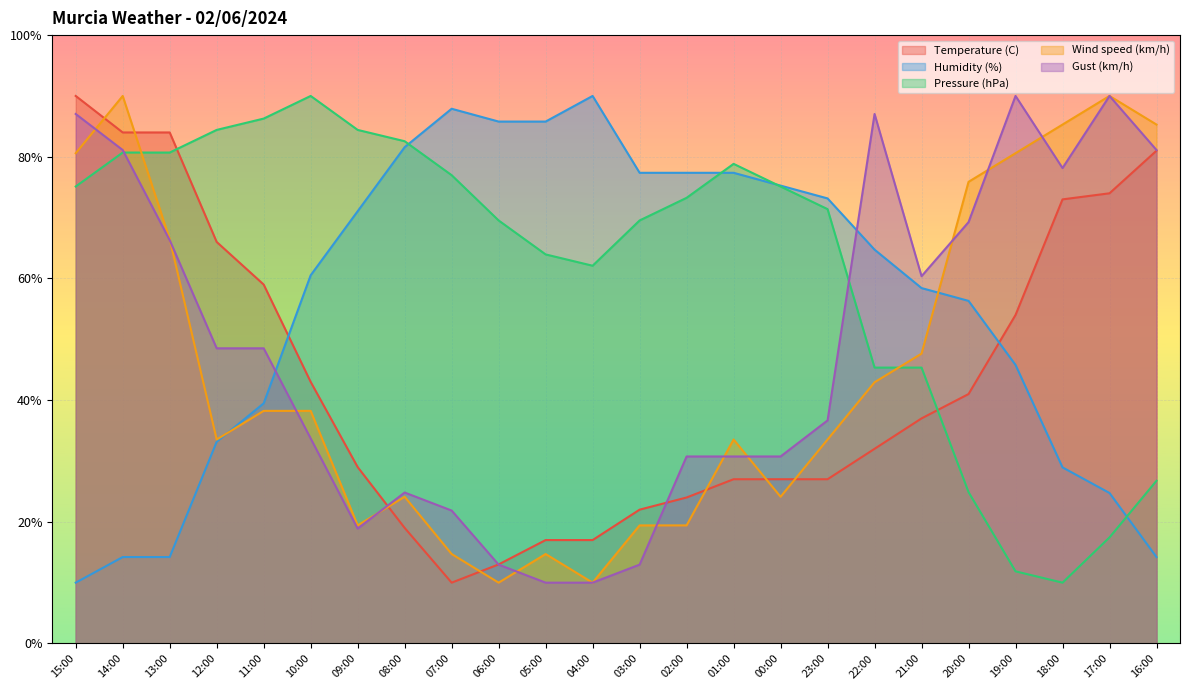

Rank the series by their maximum value, from lowest to highest.

Temperature (C), Humidity (%), Pressure (hPa), Wind speed (km/h), Gust (km/h)